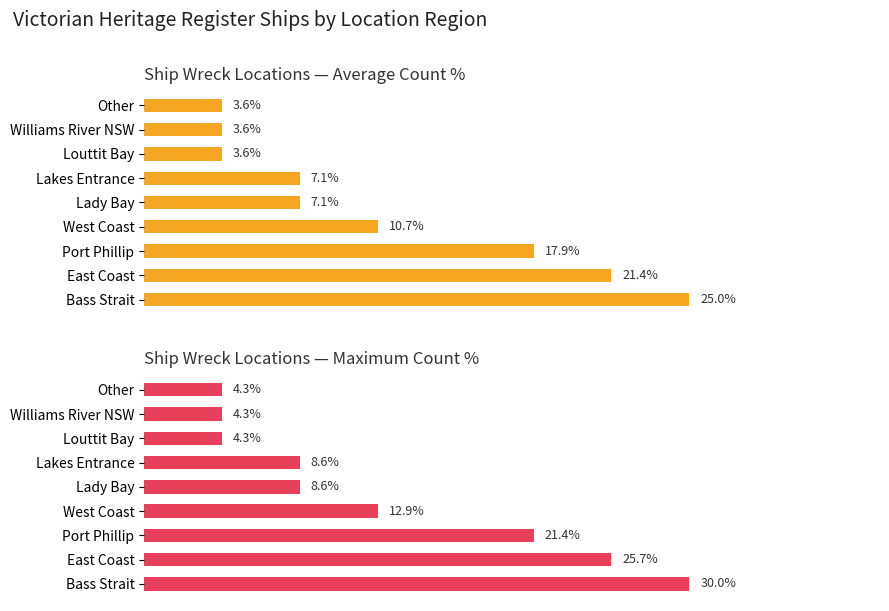

What is the difference between the Max count values at Other and Lakes Entrance?

4.3